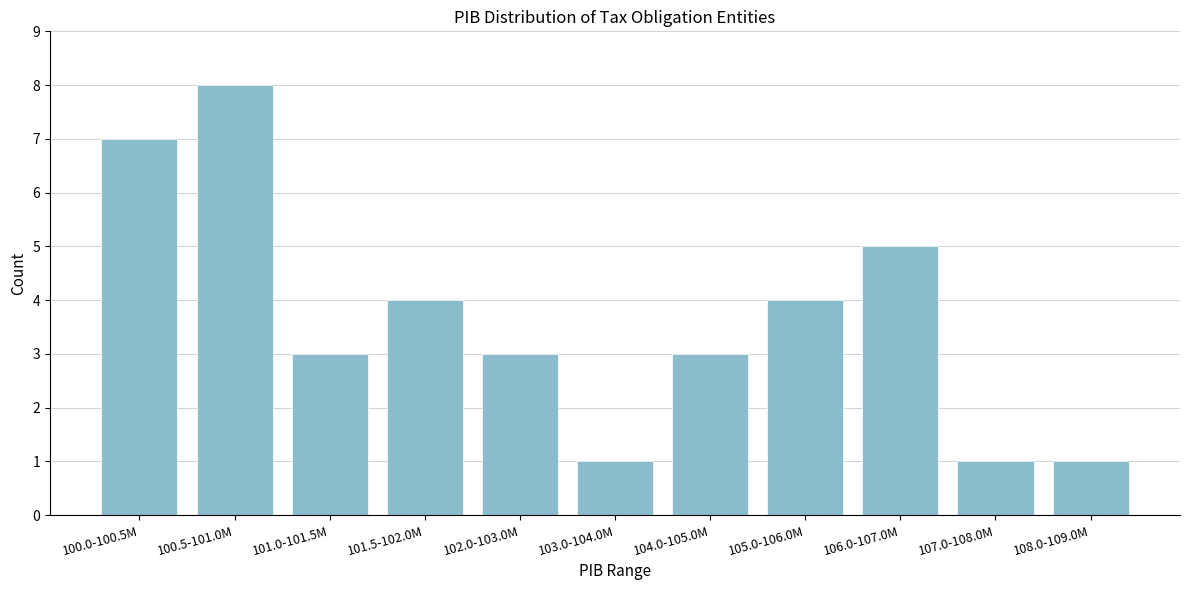

Reading left to right, extract all data points from this chart.

100.0-100.5M=7	100.5-101.0M=8	101.0-101.5M=3	101.5-102.0M=4	102.0-103.0M=3	103.0-104.0M=1	104.0-105.0M=3	105.0-106.0M=4	106.0-107.0M=5	107.0-108.0M=1	108.0-109.0M=1